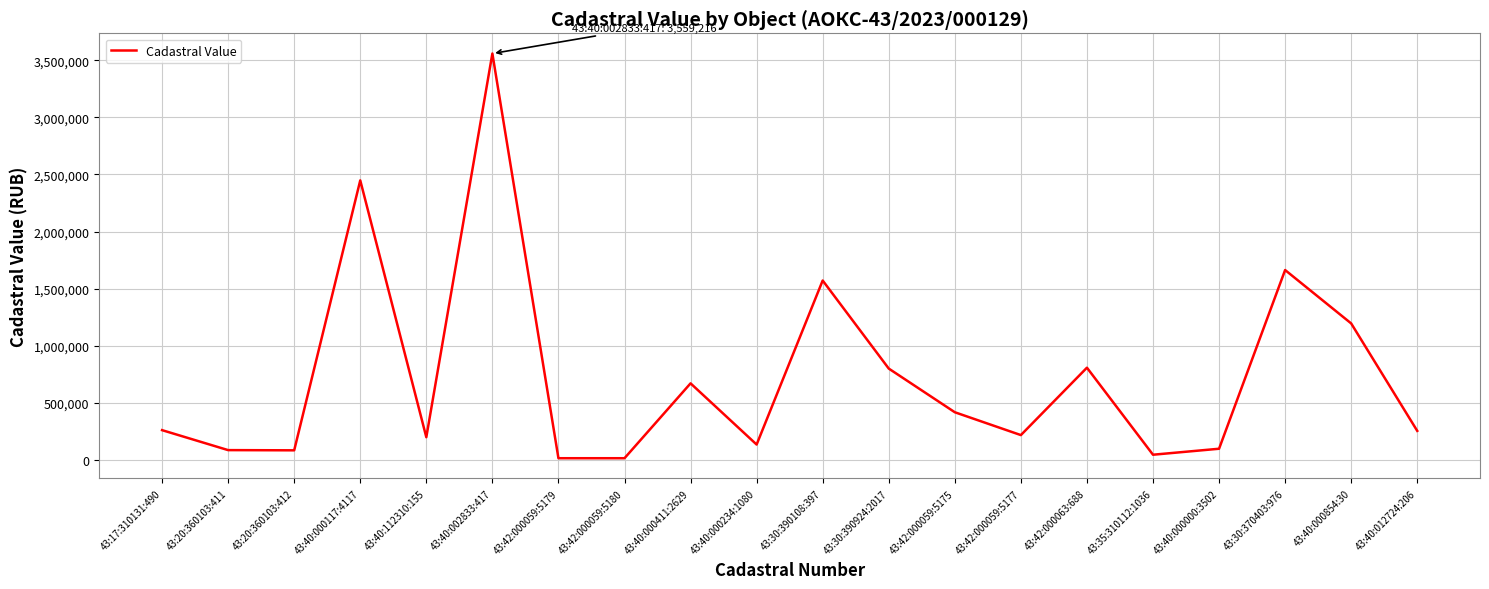

Where is the data nearest to the value 1786619?

43:30:370403:976